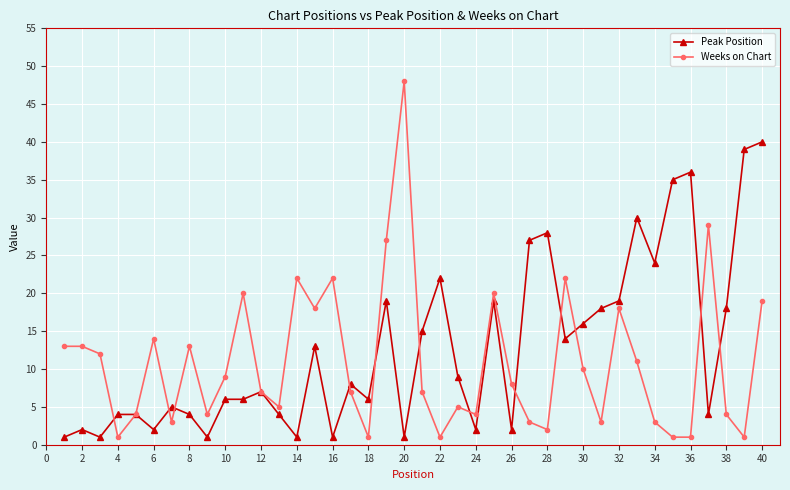

Rank the series by their maximum value, from lowest to highest.

Peak Position, Weeks on Chart